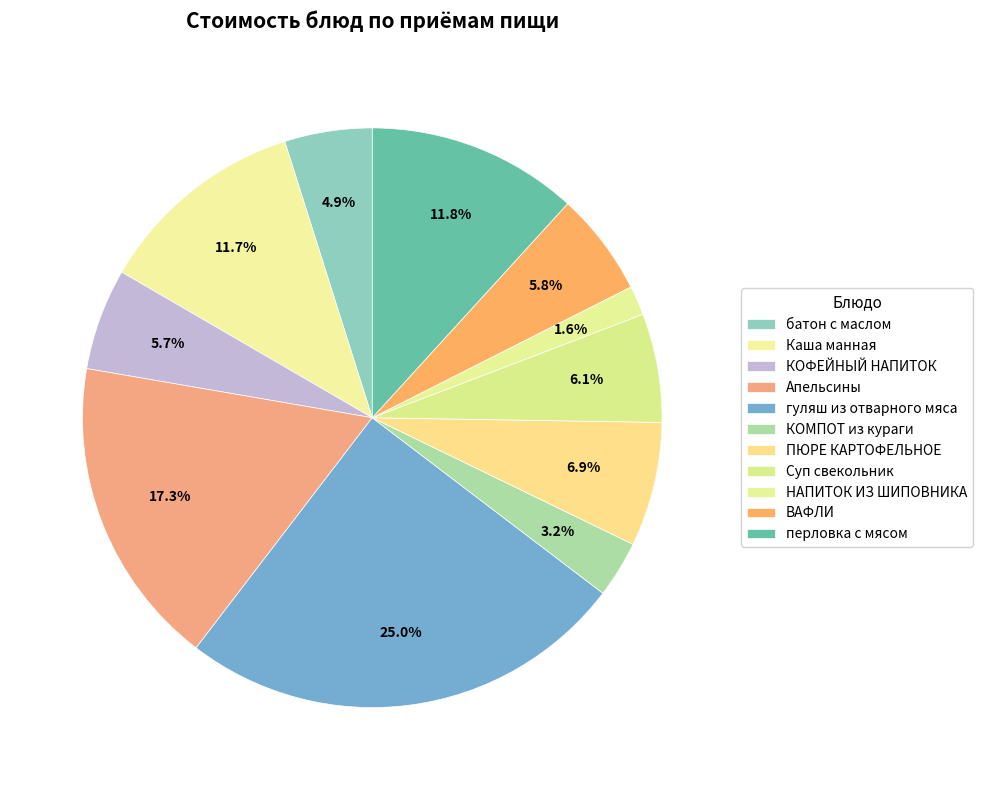

Is it true that Апельсины is 17% of the pie?

True